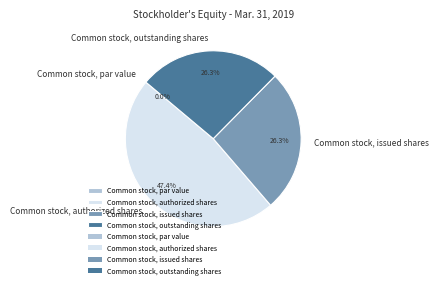

To the nearest percent, what is the difference between the largest and smallest slice percentages?

47%